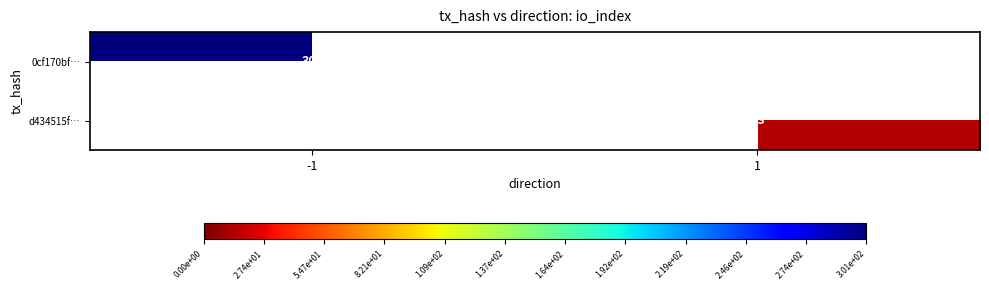

Read the 0cf170bf… value at -1.

301.0